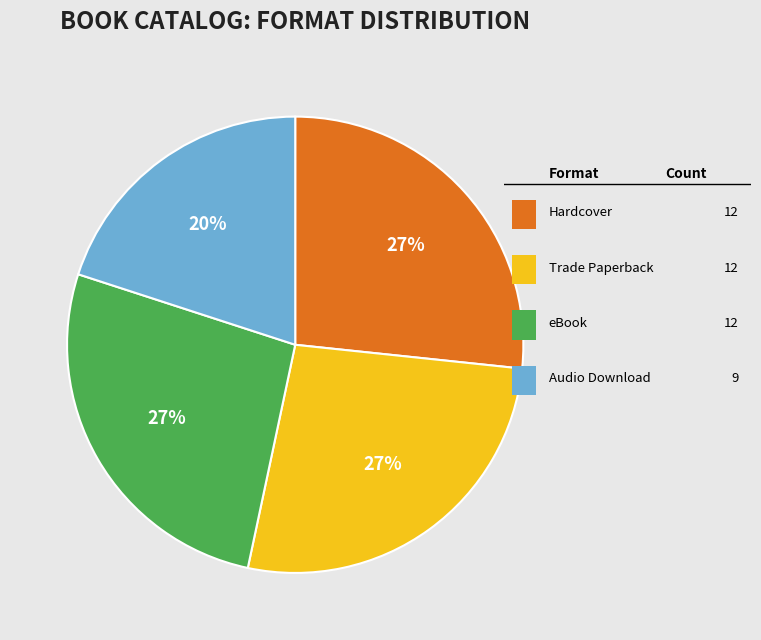

To the nearest percent, what is the difference between the largest and smallest slice percentages?

7%